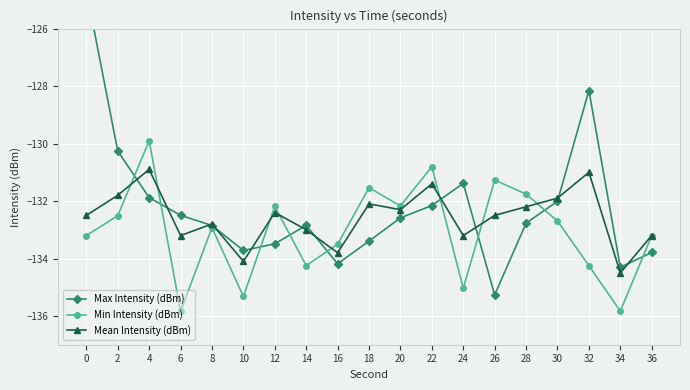

Which has a higher value, 36 or 6?

6